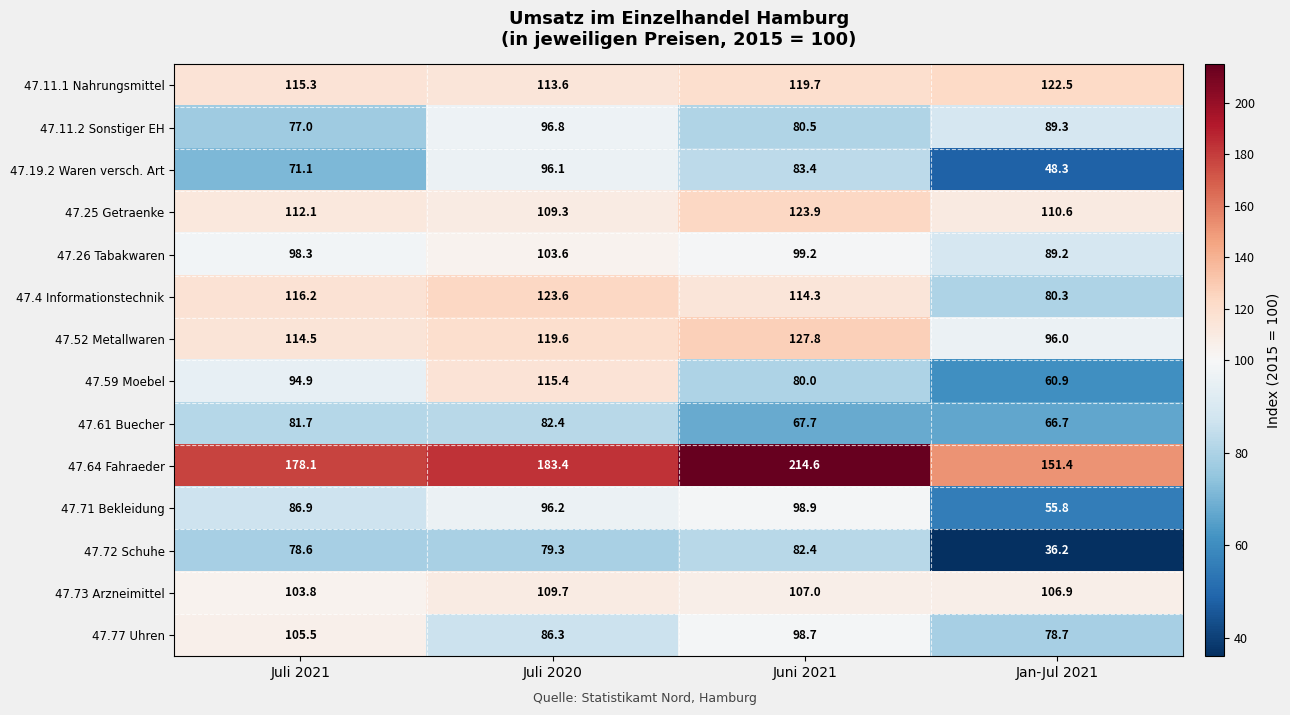

Rank the series at Jan-Jul 2021 from lowest to highest value.

47.72 Schuhe, 47.19.2 Waren versch. Art, 47.71 Bekleidung, 47.59 Moebel, 47.61 Buecher, 47.77 Uhren, 47.4 Informationstechnik, 47.26 Tabakwaren, 47.11.2 Sonstiger EH, 47.52 Metallwaren, 47.73 Arzneimittel, 47.25 Getraenke, 47.11.1 Nahrungsmittel, 47.64 Fahraeder